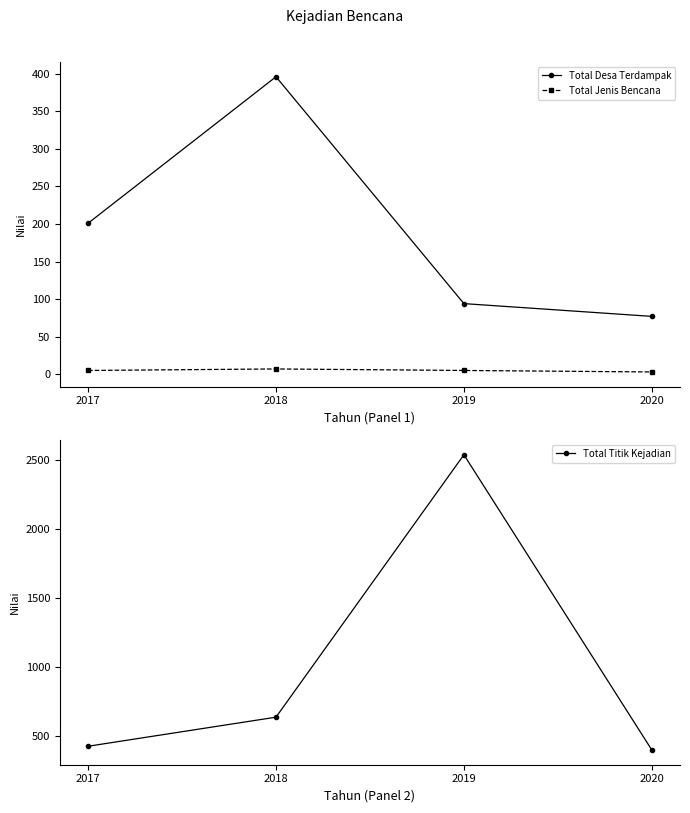

At which label is Total Titik Kejadian closest to 1467?

2018